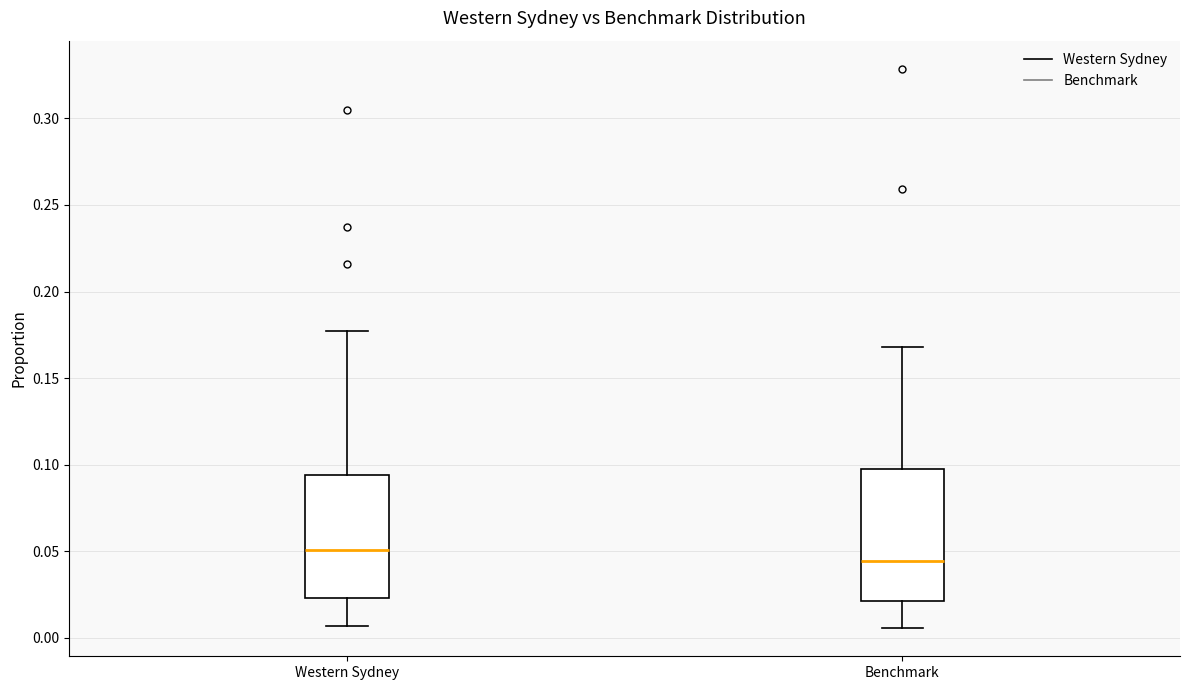

Reading left to right, transcribe this box plot: for each box, give where its median line is, the range the box spans, and where its two whiskers end, as read against the y-axis. The values are not printed on the chart, so give them approximately, as read against the axis.

Western Sydney: median 0.050, box 0.025 to 0.095, whiskers 0.005 to 0.175
Benchmark: median 0.045, box 0.020 to 0.095, whiskers 0.005 to 0.170